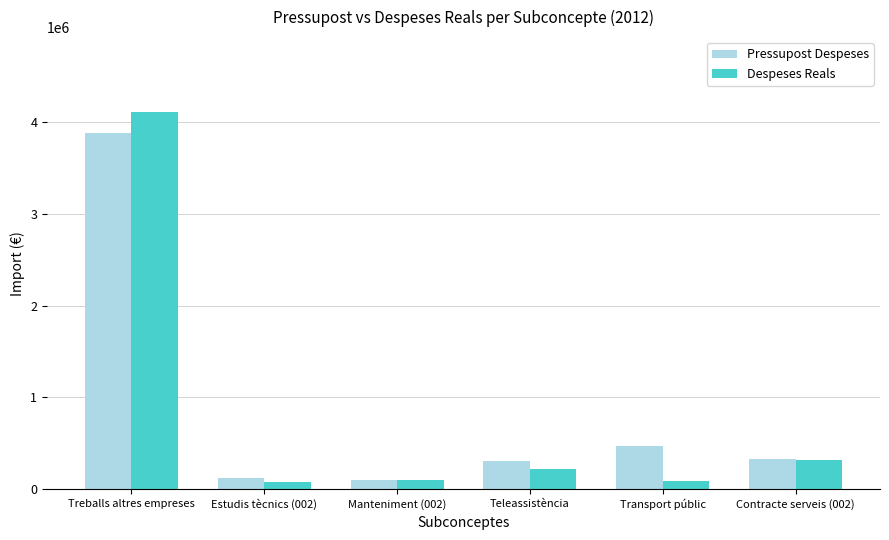

What is the maximum value shown in the chart?

4104945.2